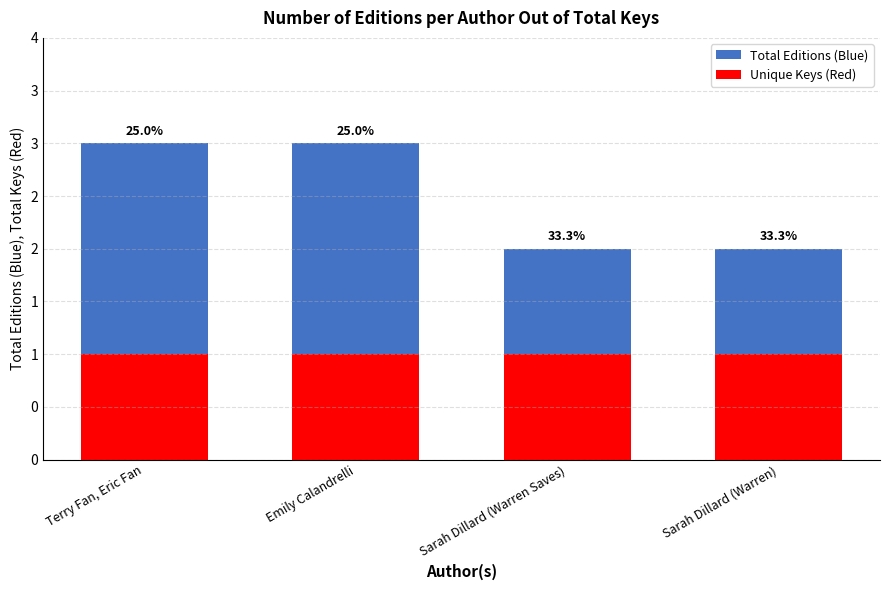

The Total Editions (Blue) series shows 2 at Sarah Dillard (Warren). True or false?

True